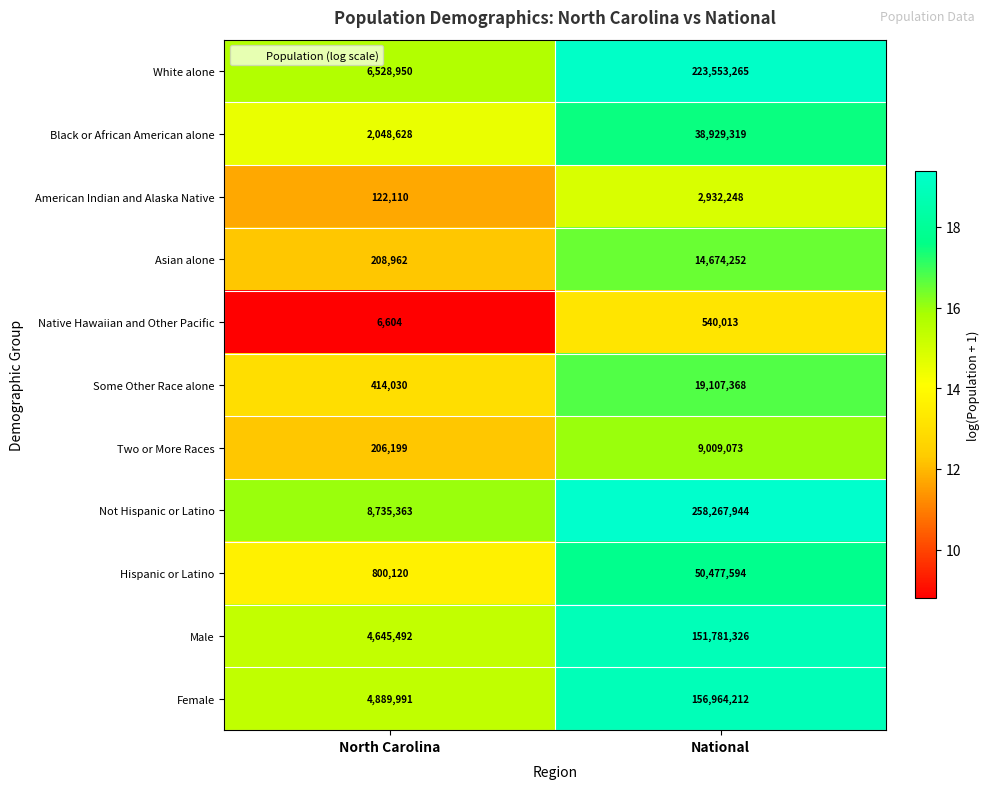

What is the maximum value shown in the chart?

258267944